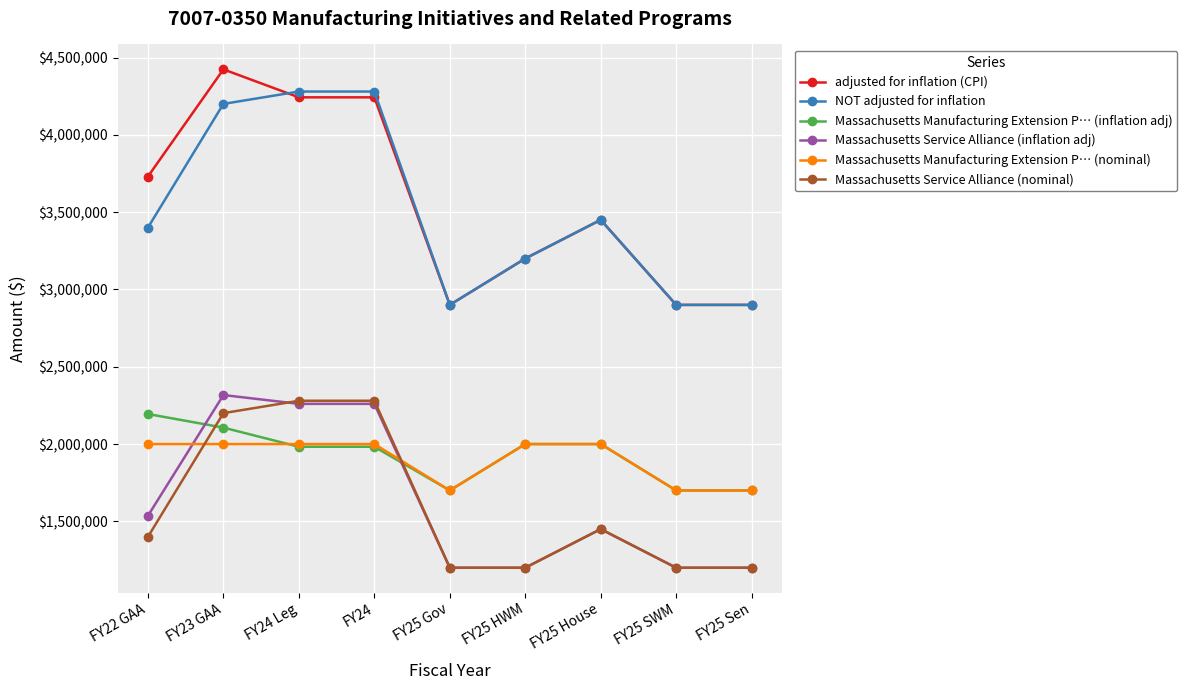

What is the value of the Massachusetts Manufacturing Extension P… (nominal) point at the 4th from the left?

2000000